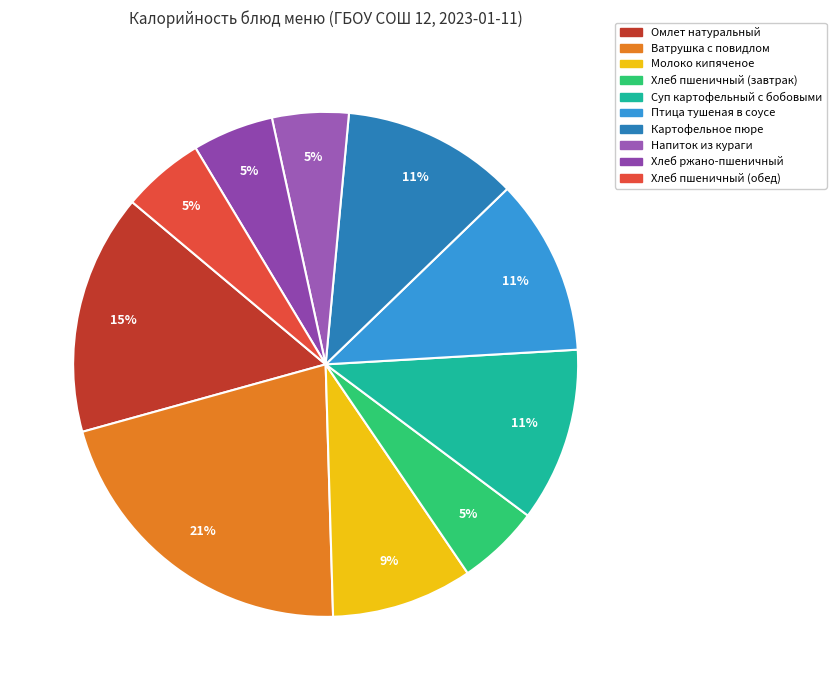

The Хлеб пшеничный (обед) slice represents 5% of the pie. True or false?

True